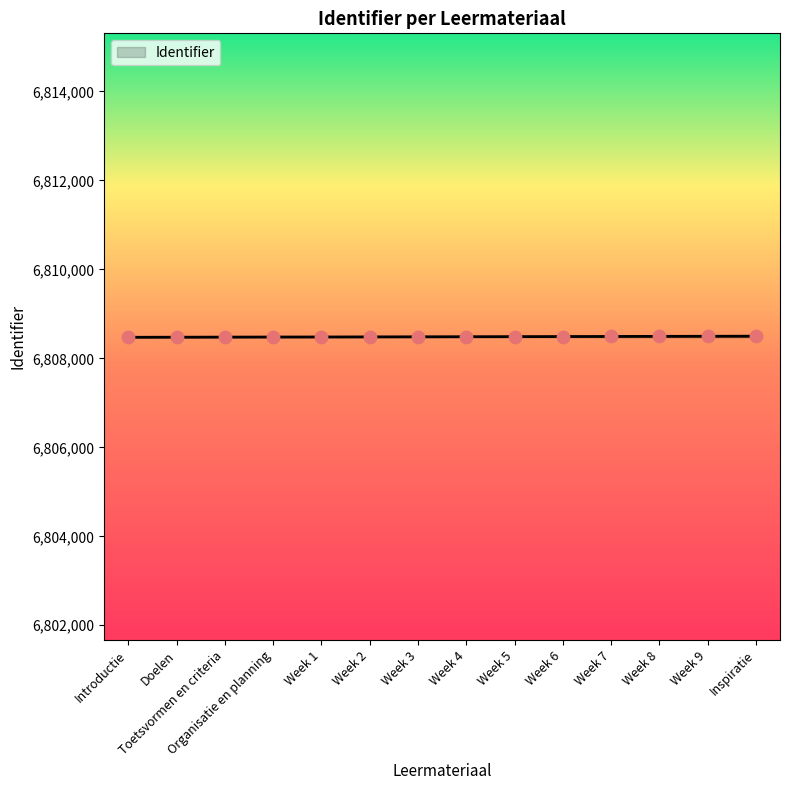

What is the ratio of the value at Week 6 to the value at Week 9?

1.0